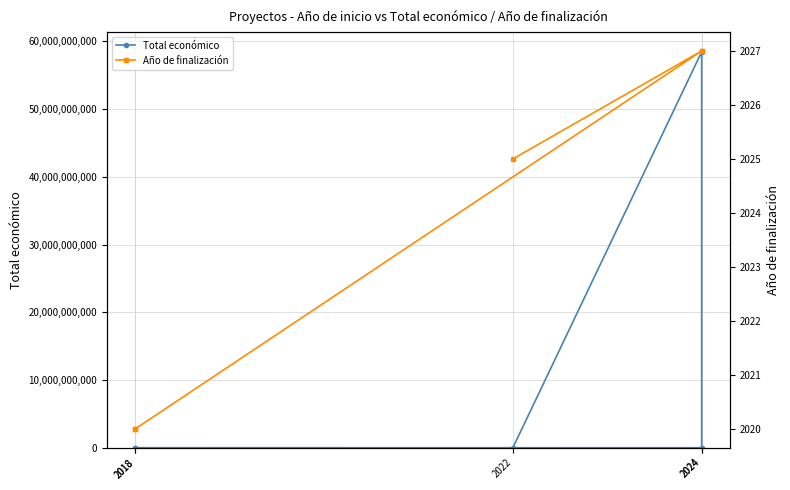

At which category is the sum across all series the highest?

2024